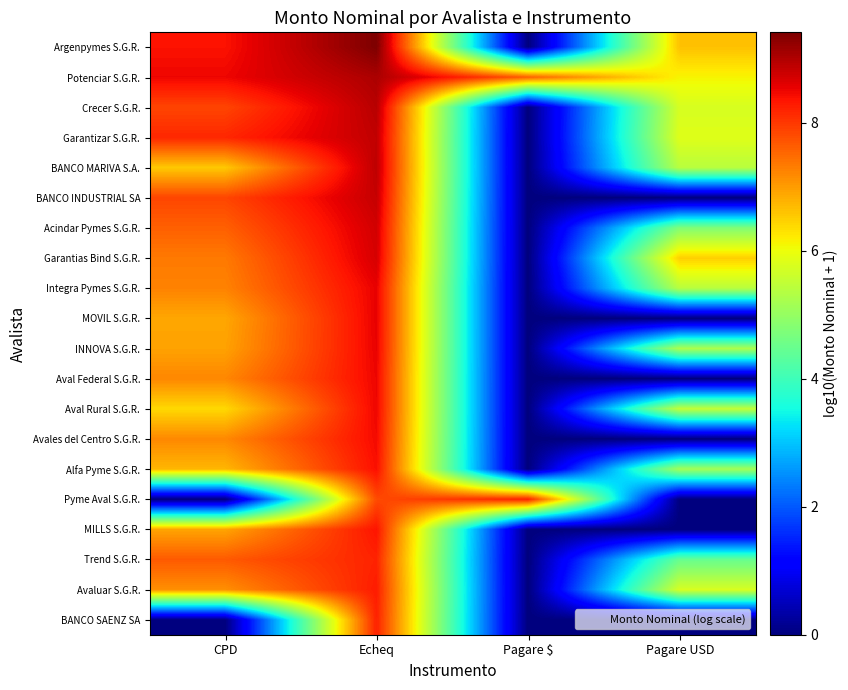

Reading left to right, extract all data points from this chart.

Argenpymes S.G.R.: CPD=8.4	Echeq=9.4	Pagare $=0.0	Pagare USD=6.6
Potenciar S.G.R.: CPD=8.5	Echeq=9.0	Pagare $=7.6	Pagare USD=6.1
Crecer S.G.R.: CPD=7.9	Echeq=8.9	Pagare $=0.0	Pagare USD=5.7
Garantizar S.G.R.: CPD=8.2	Echeq=8.9	Pagare $=0.0	Pagare USD=5.8
BANCO MARIVA S.A.: CPD=6.6	Echeq=8.9	Pagare $=0.0	Pagare USD=5.4
BANCO INDUSTRIAL SA: CPD=7.9	Echeq=8.8	Pagare $=0.0	Pagare USD=0.0
Acindar Pymes S.G.R.: CPD=7.6	Echeq=8.7	Pagare $=0.0	Pagare USD=4.8
Garantias Bind S.G.R.: CPD=7.3	Echeq=8.7	Pagare $=0.0	Pagare USD=6.5
Integra Pymes S.G.R.: CPD=7.2	Echeq=8.5	Pagare $=0.0	Pagare USD=5.4
MOVIL S.G.R.: CPD=6.9	Echeq=8.5	Pagare $=0.0	Pagare USD=0.0
INNOVA S.G.R.: CPD=6.9	Echeq=8.5	Pagare $=0.0	Pagare USD=5.3
Aval Federal S.G.R.: CPD=7.2	Echeq=8.5	Pagare $=0.0	Pagare USD=0.0
Aval Rural S.G.R.: CPD=6.4	Echeq=8.5	Pagare $=0.0	Pagare USD=5.5
Avales del Centro S.G.R.: CPD=7.2	Echeq=8.5	Pagare $=0.0	Pagare USD=0.0
Alfa Pyme S.G.R.: CPD=6.7	Echeq=8.4	Pagare $=0.0	Pagare USD=5.2
Pyme Aval S.G.R.: CPD=0.0	Echeq=7.8	Pagare $=8.2	Pagare USD=0.0
MILLS S.G.R.: CPD=6.9	Echeq=8.4	Pagare $=0.0	Pagare USD=0.0
Trend S.G.R.: CPD=7.7	Echeq=8.2	Pagare $=0.0	Pagare USD=4.5
Avaluar S.G.R.: CPD=7.1	Echeq=8.3	Pagare $=0.0	Pagare USD=5.7
BANCO SAENZ SA: CPD=0.0	Echeq=8.2	Pagare $=0.0	Pagare USD=0.0